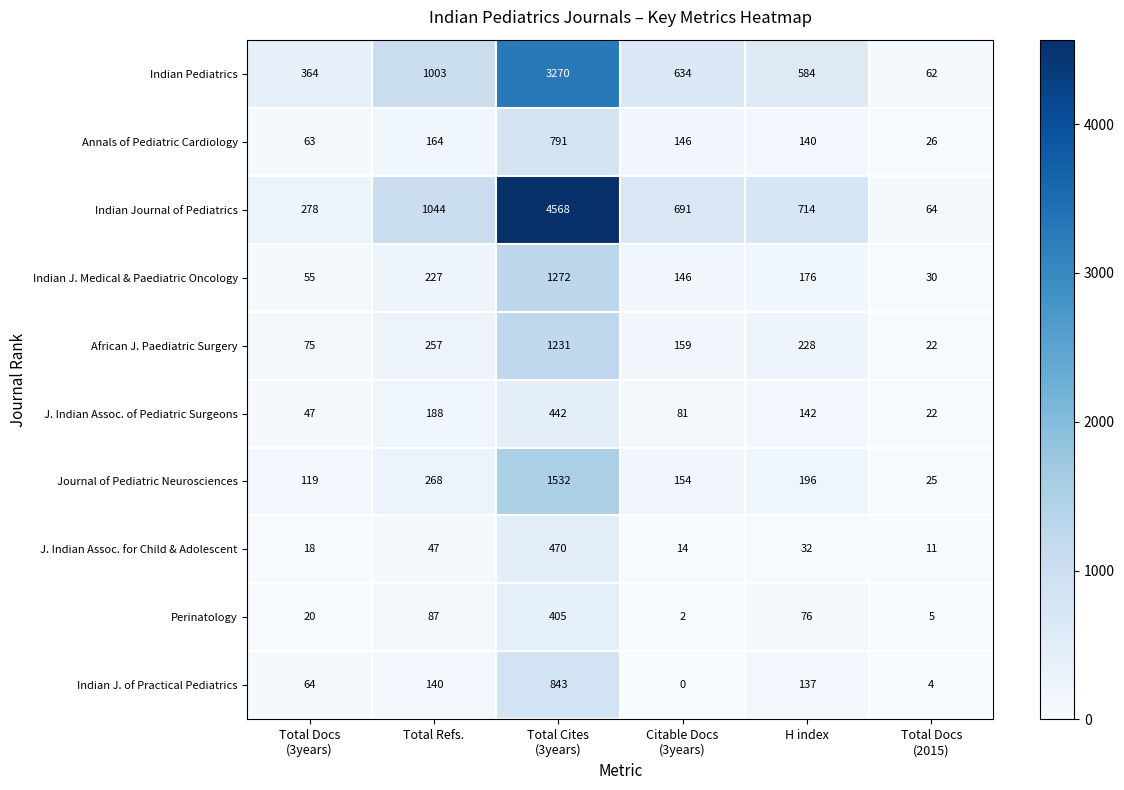

Where is J. Indian Assoc. for Child & Adolescent nearest to the value 240?

Total Refs.